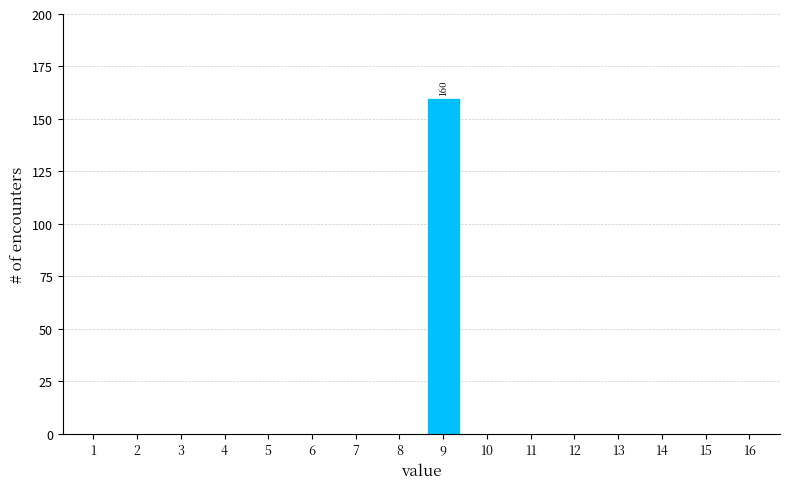

Reading left to right, list all the values displayed in this chart.

1=0	2=0	3=0	4=0	5=0	6=0	7=0	8=0	9=160	10=0	11=0	12=0	13=0	14=0	15=0	16=0